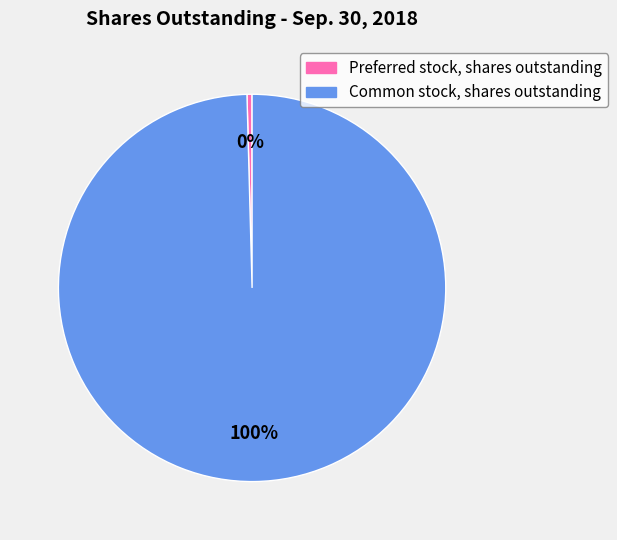

What percentage is the Common stock, shares outstanding slice, to the nearest percent?

100%